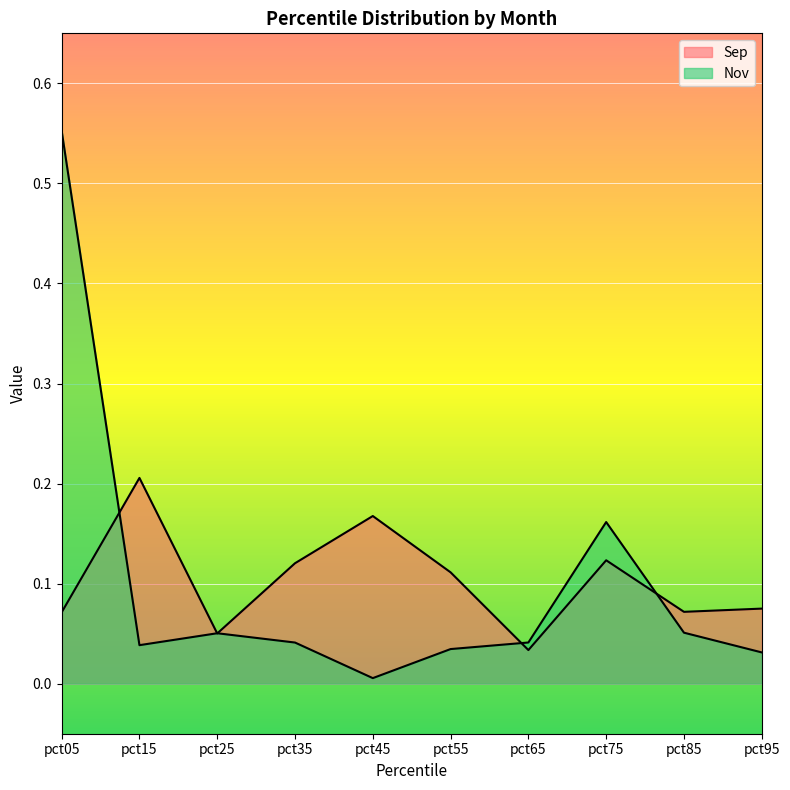

Rank the series by their average value, from lowest to highest.

Nov, Sep